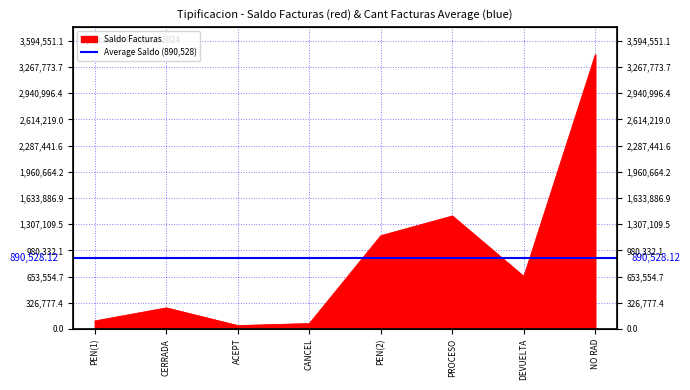

At which category does the data reach its first local peak?

CERRADA